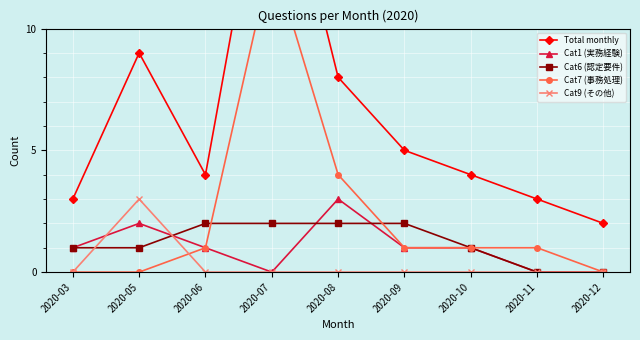

Which series has the widest spread of values?

Total monthly